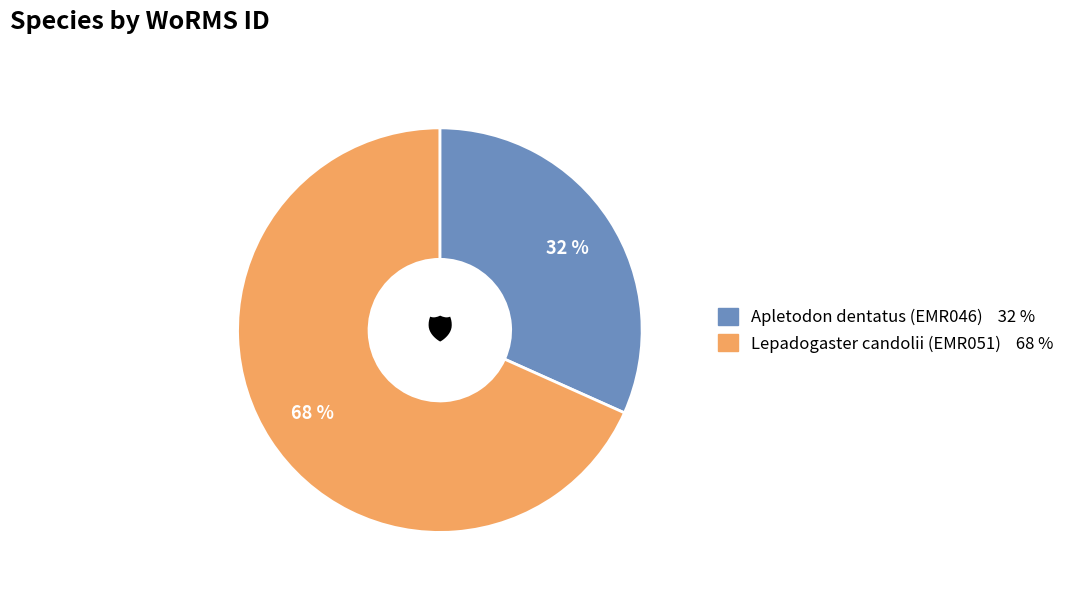

The Apletodon dentatus (EMR046) slice represents 18% of the pie. True or false?

False